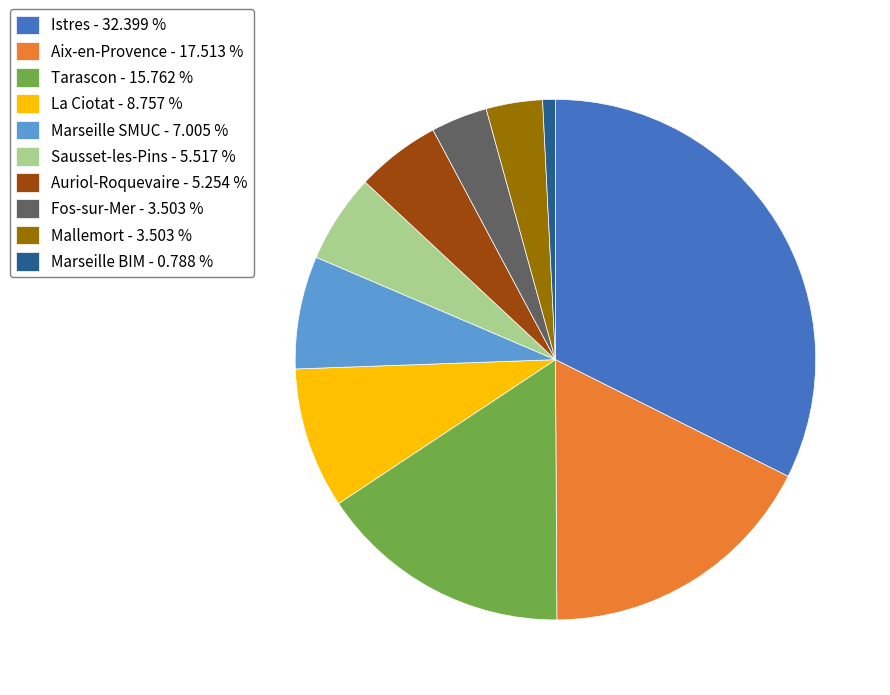

How many slices are in this pie chart?

10